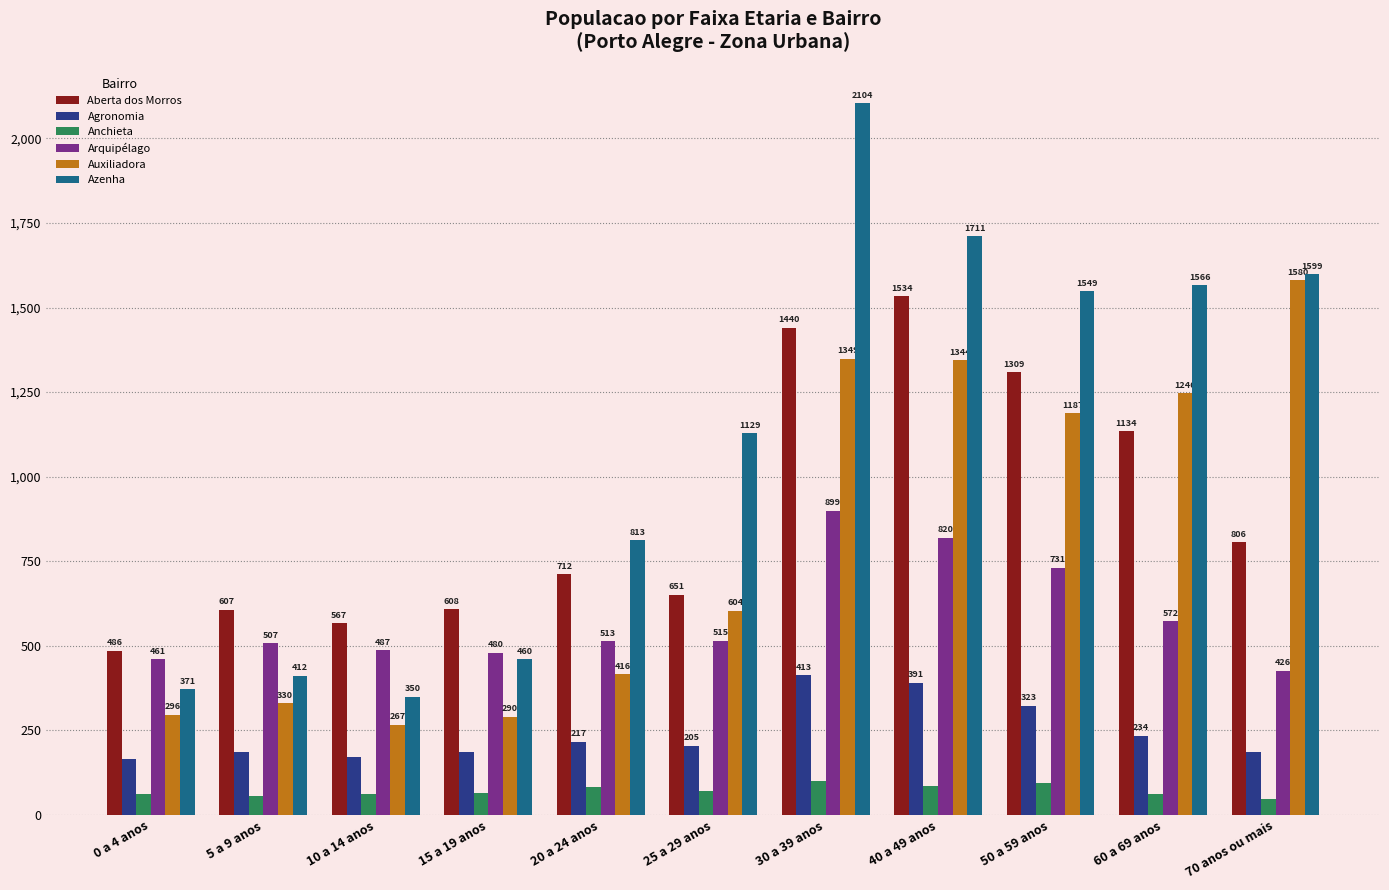

How many bars are there in total?

66